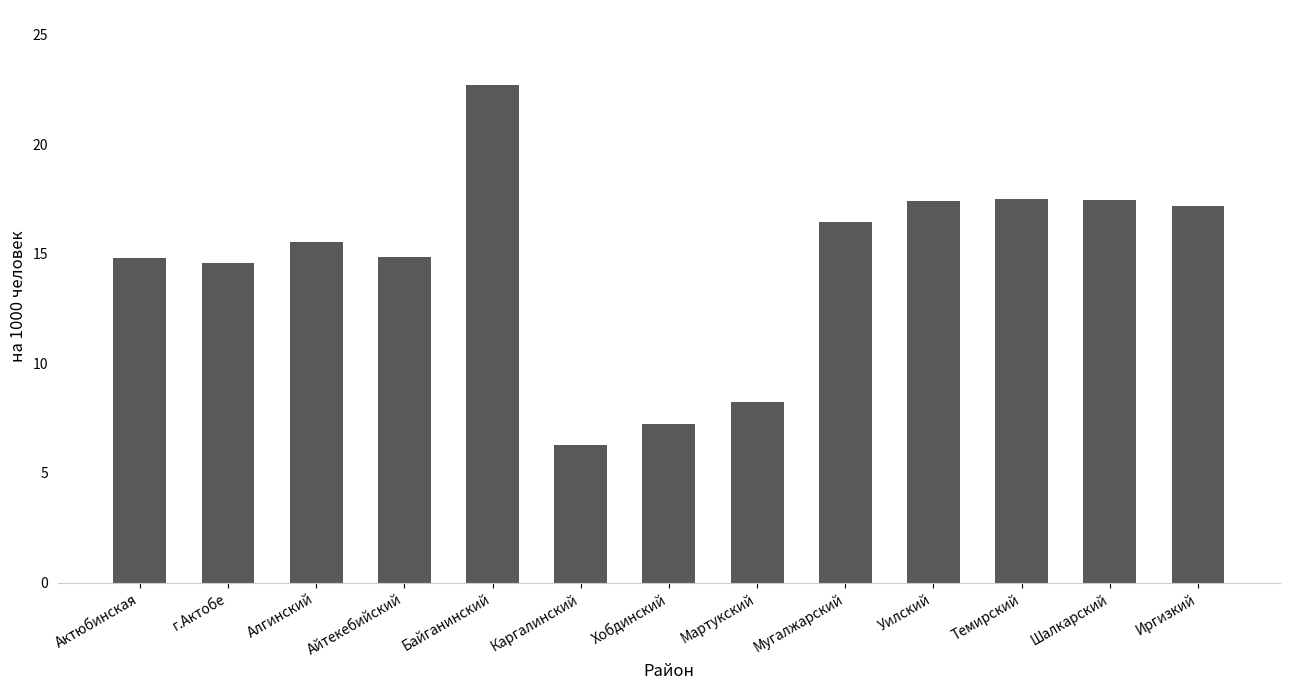

What is the difference between the maximum and second lowest values?

15.5